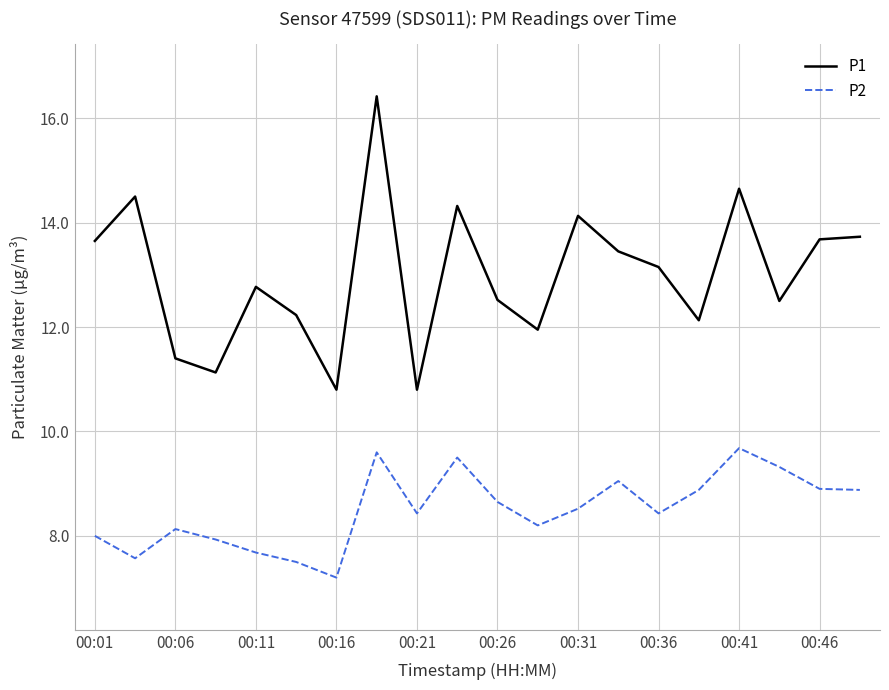

What is the maximum value for P1?

16.4